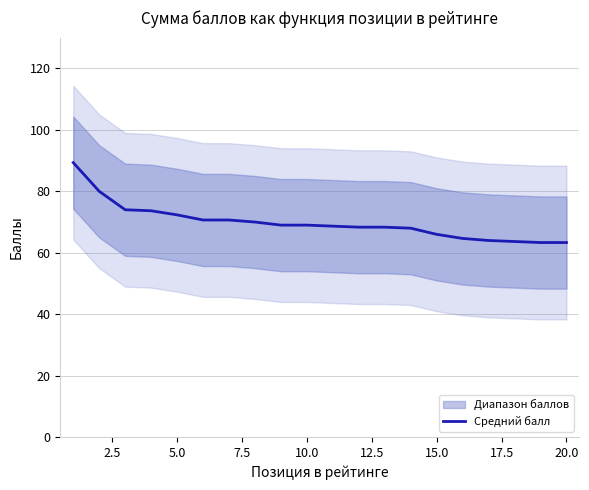

What is the greatest value displayed?

89.3